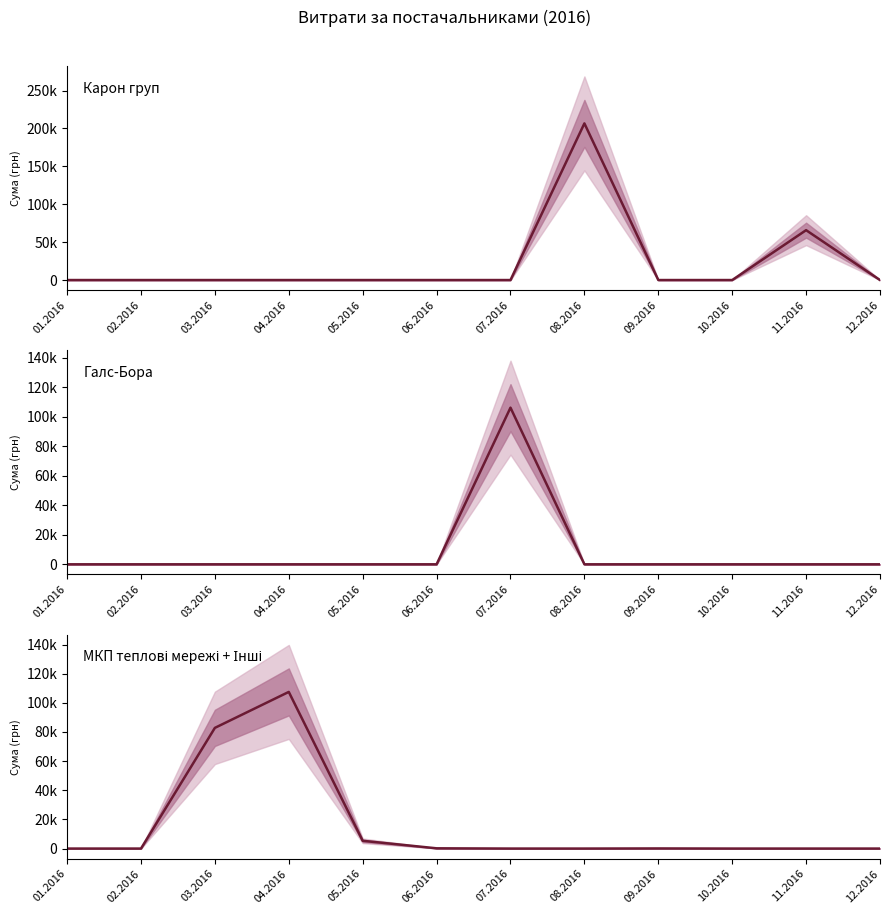

True or false: Галс-Бора has more than 1 interior local peaks.

False